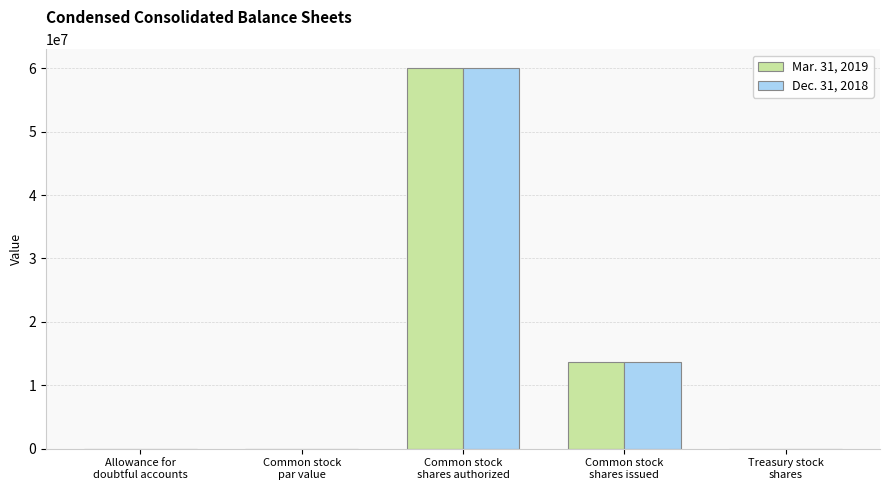

What is the maximum value shown in the chart?

60000000.0